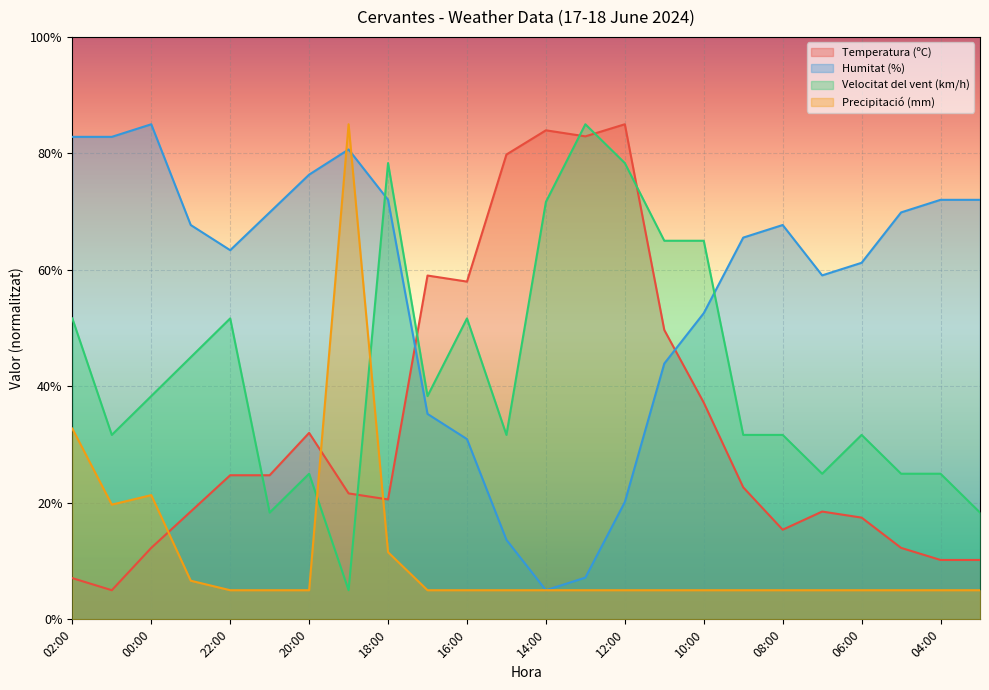

At which category is the sum across all series the highest?

19:00